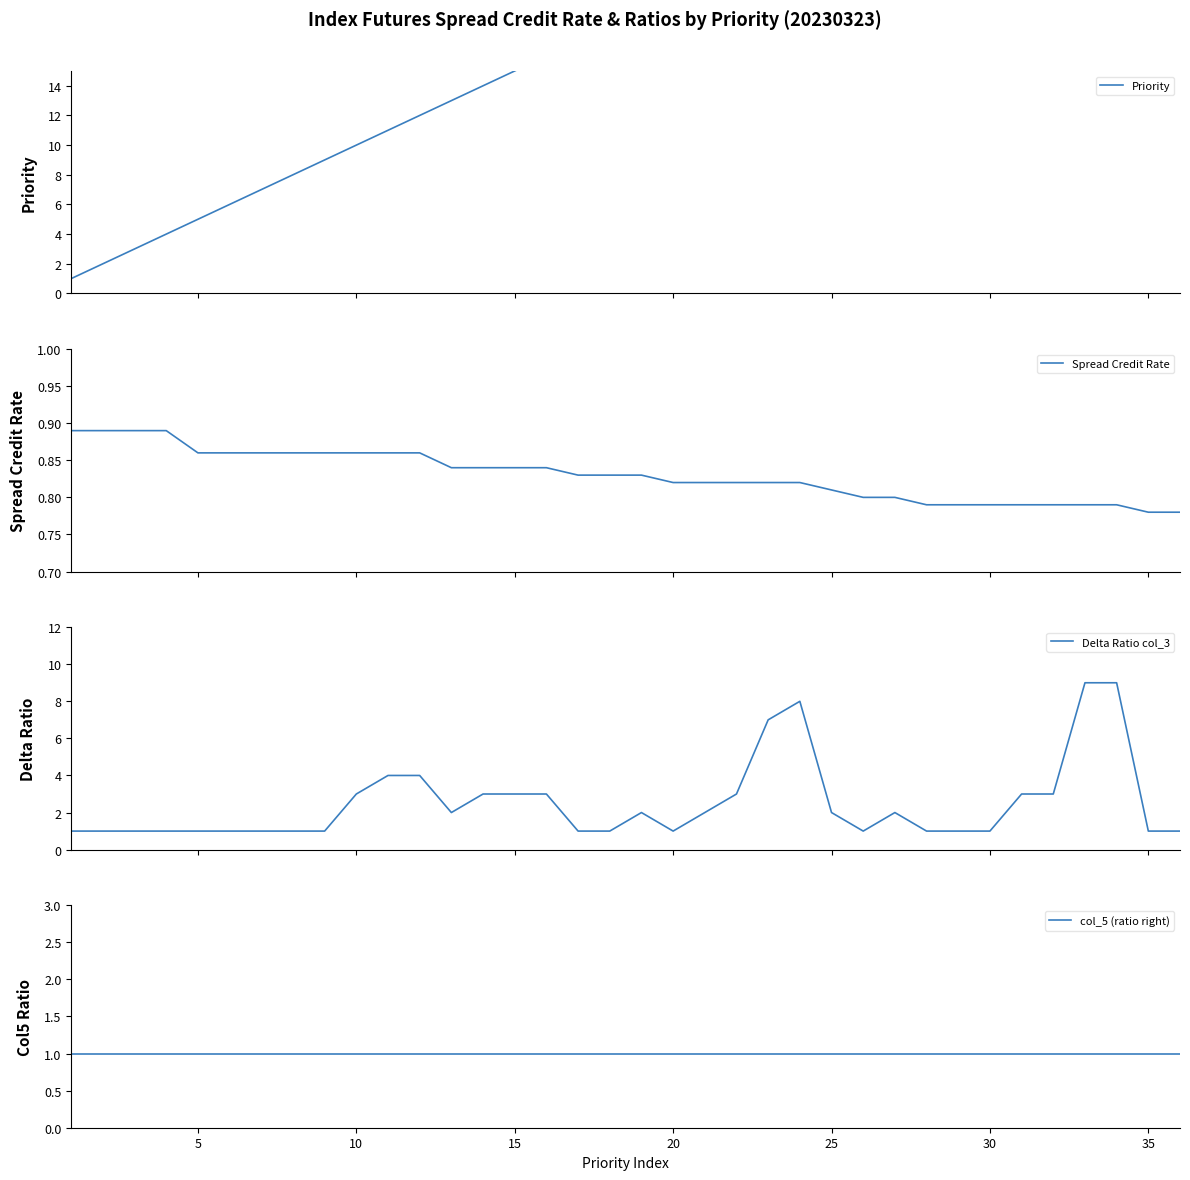

What is the difference between the maximum and minimum values in the Priority series?

35.0